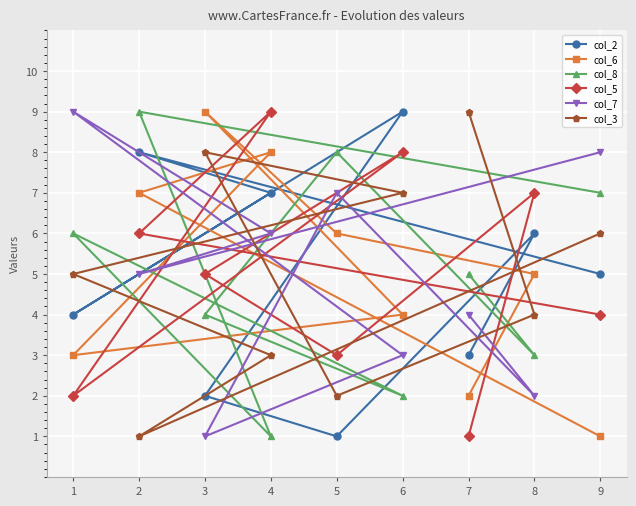

List the labels in order of col_5 value, smallest first.

7, 1, 5, 9, 3, 2, 8, 6, 4